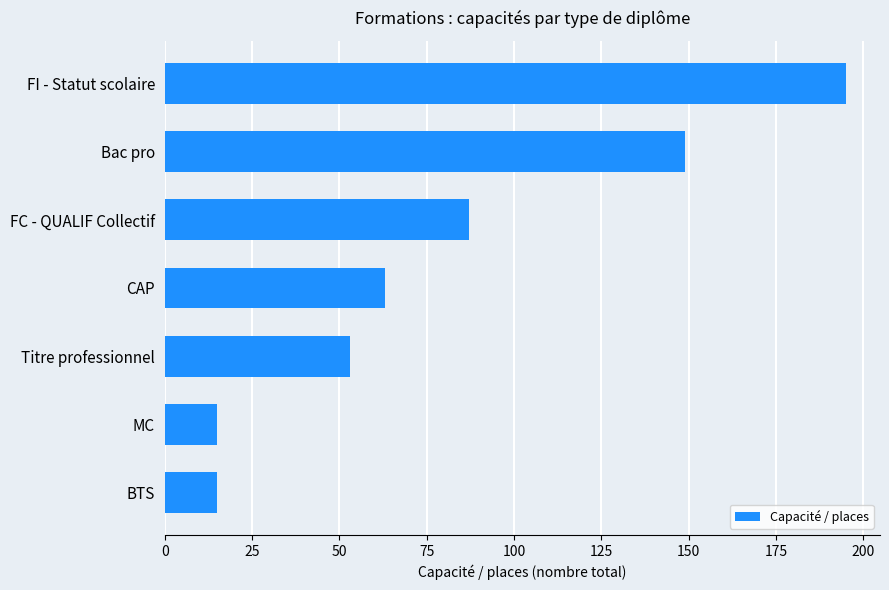

Reading top to bottom, transcribe all the data shown in this chart.

195	149	87	63	53	15	15